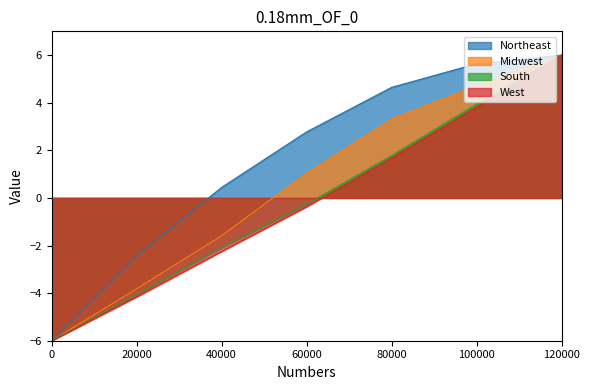

How many categories are shown in the chart?

7